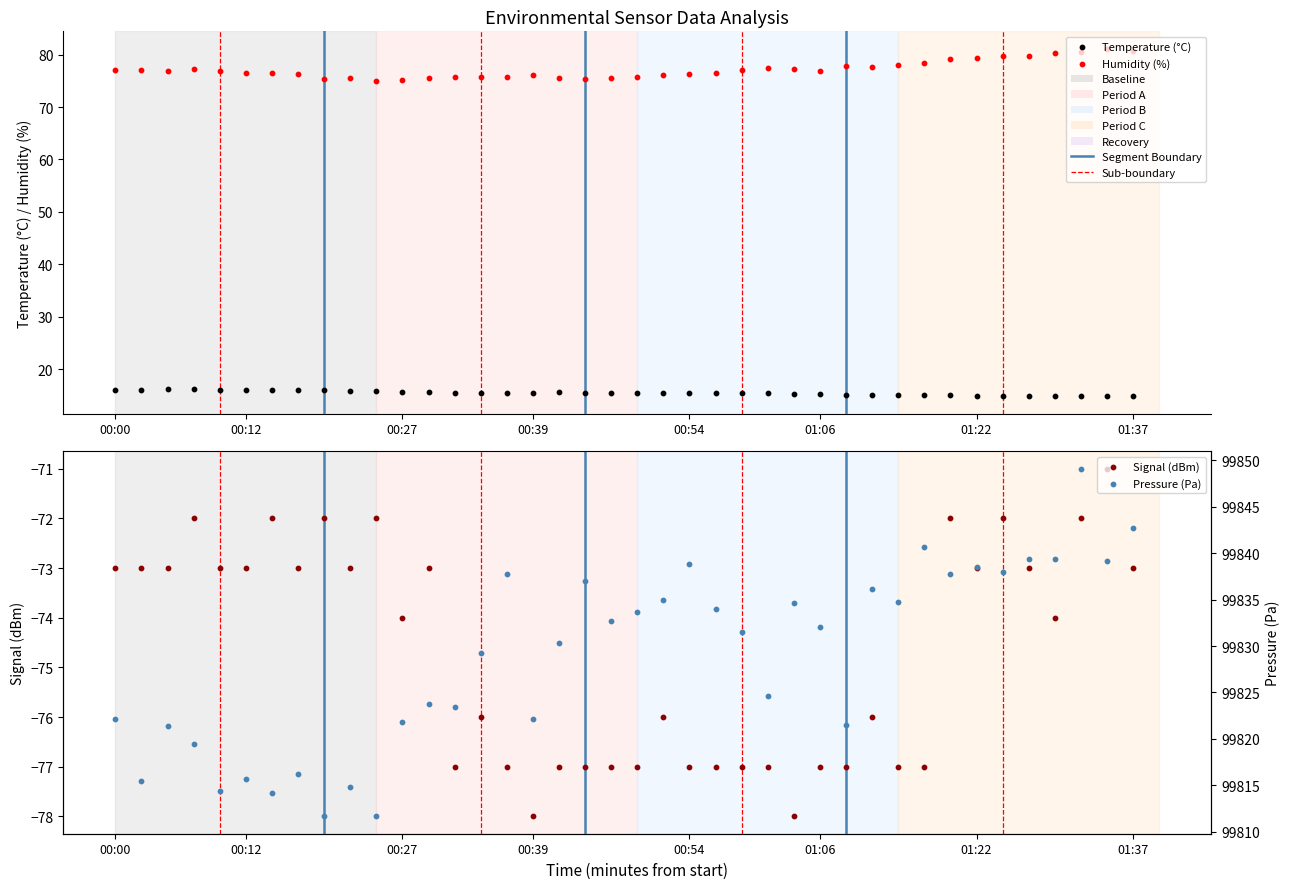

Which series reaches the maximum Y coordinate?

Pressure (Pa)